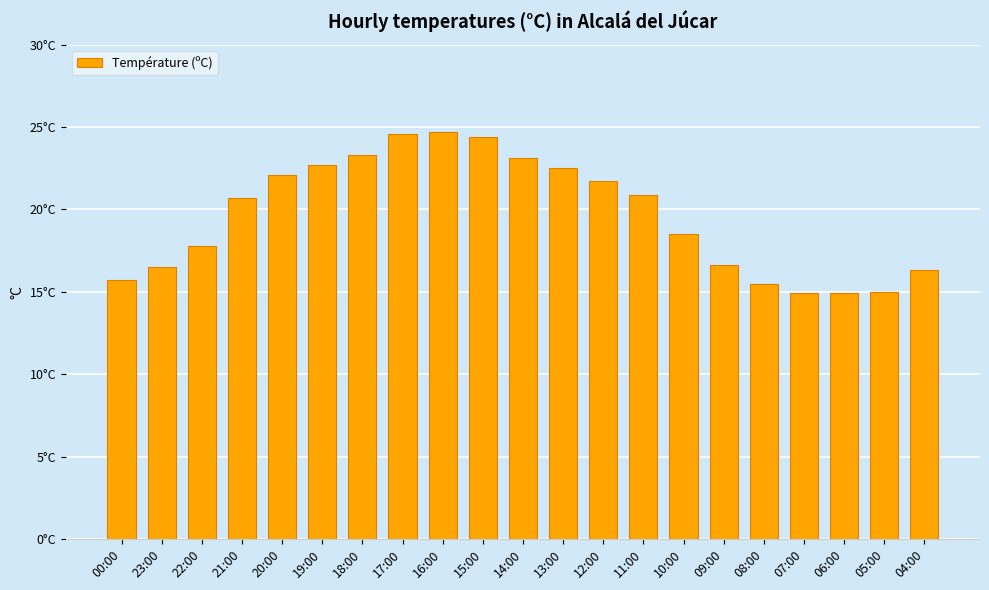

What is the change in value from 06:00 to 05:00?

+0.1